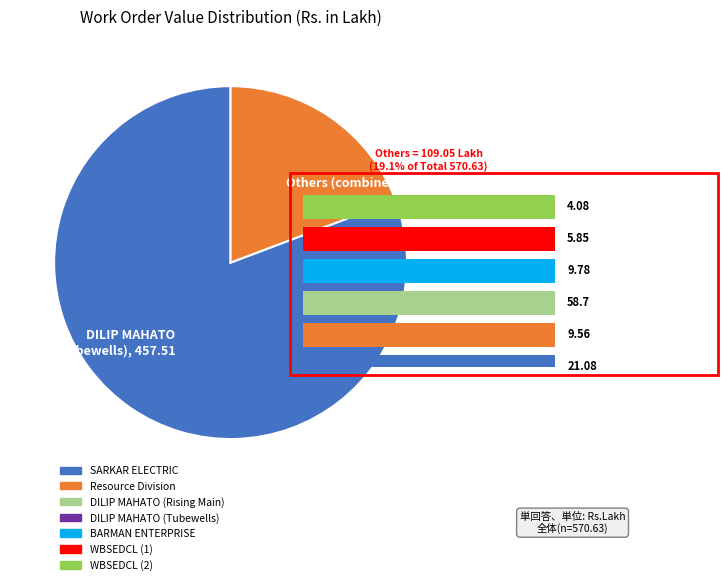

What is the change in value from DILIP MAHATO (Tubewells) to WBSEDCL (2)?

-453.4